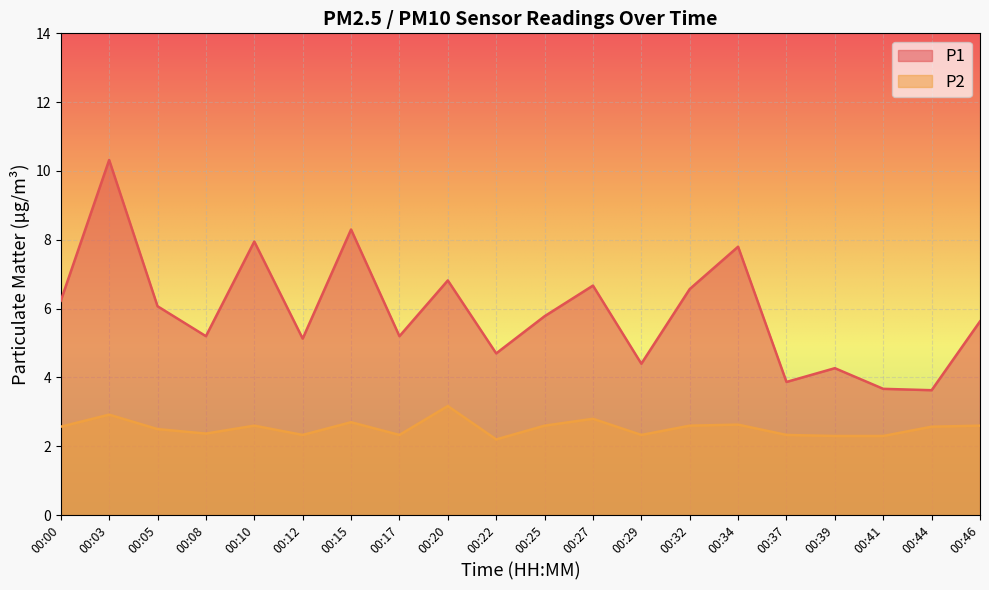

True or false: P2 and P1 cross at least once.

False